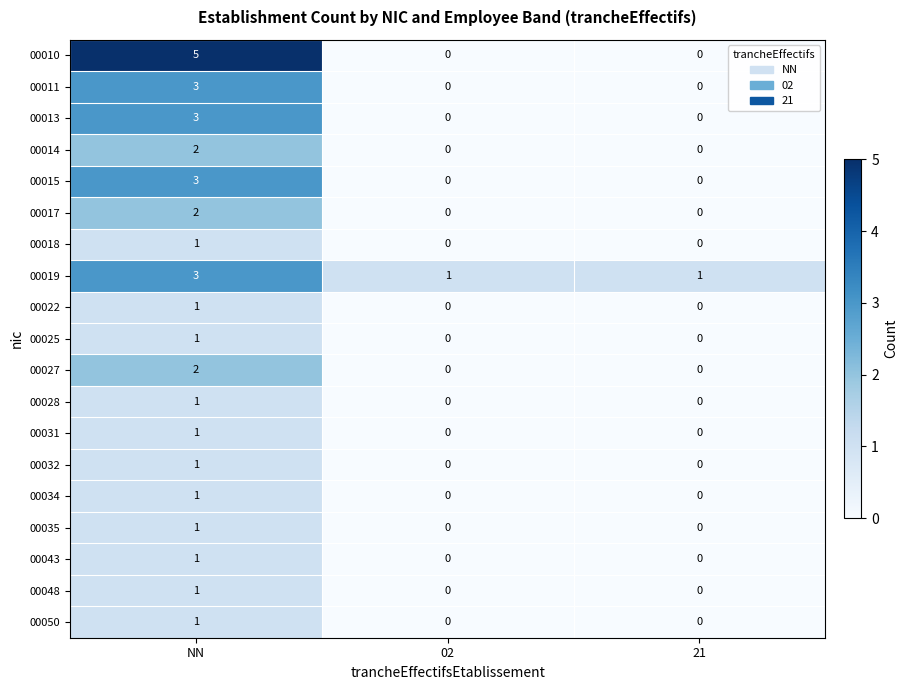

Which series has the largest range (max minus min)?

00010